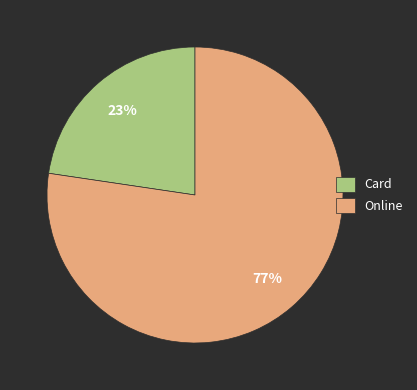

To the nearest percent, what portion does Online represent?

77%